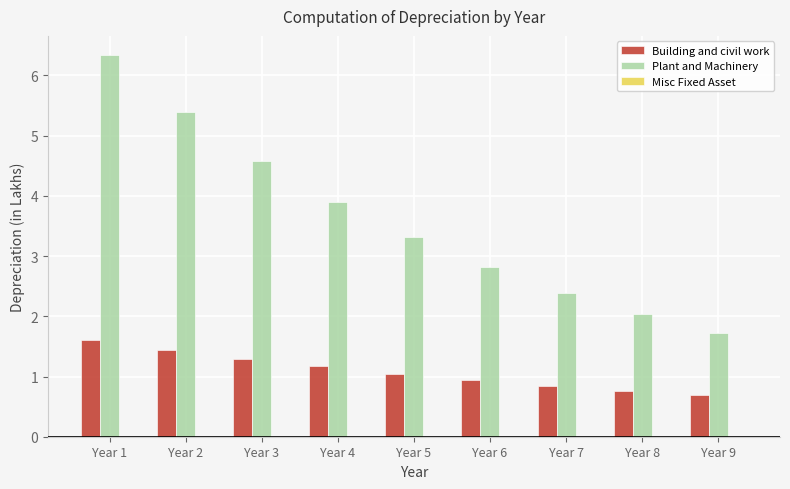

At which label does Building and civil work first exceed 1?

Year 1